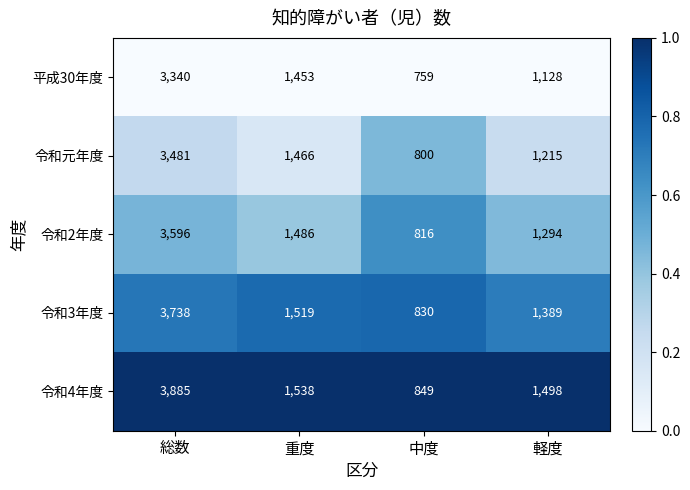

How many distinct data groups are displayed?

5